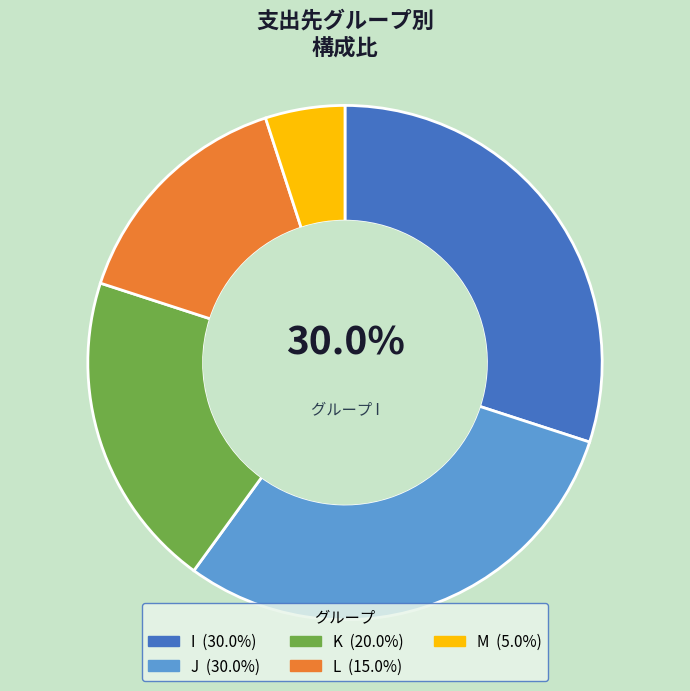

Count the number of slices in the pie.

5